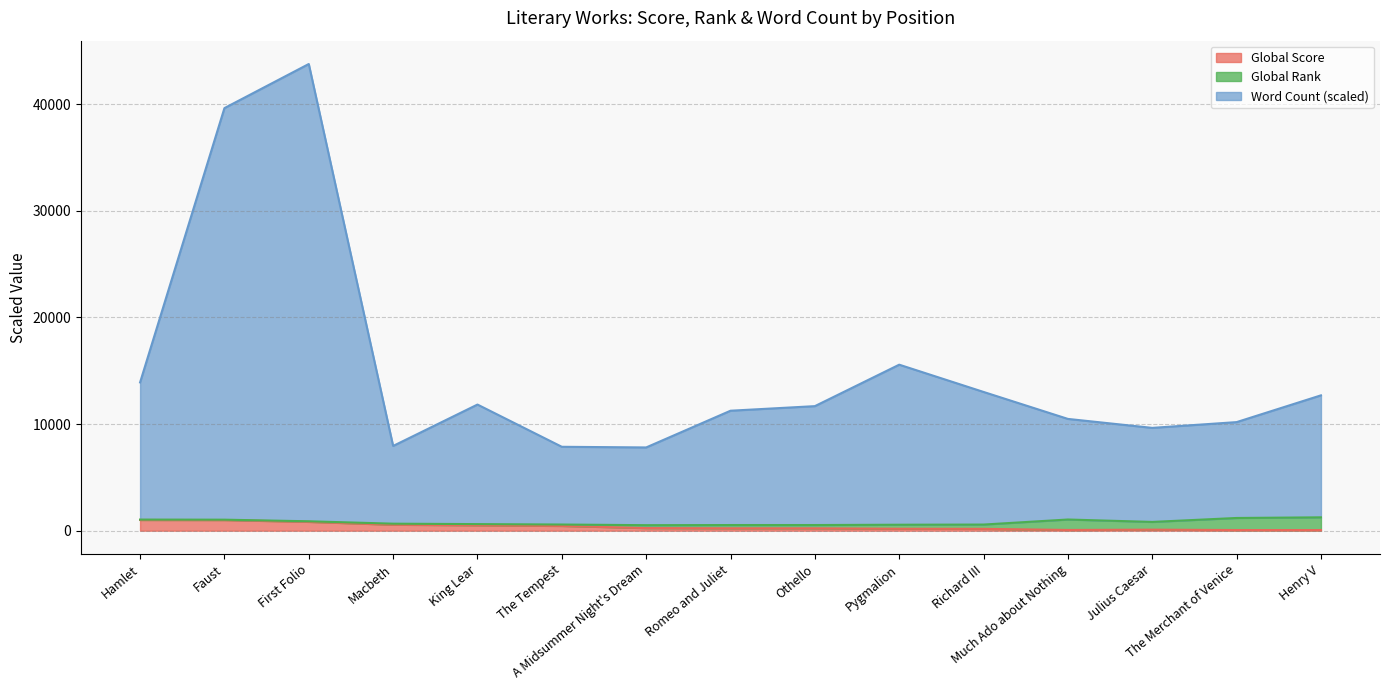

Does the chart have visible grid lines?

Yes